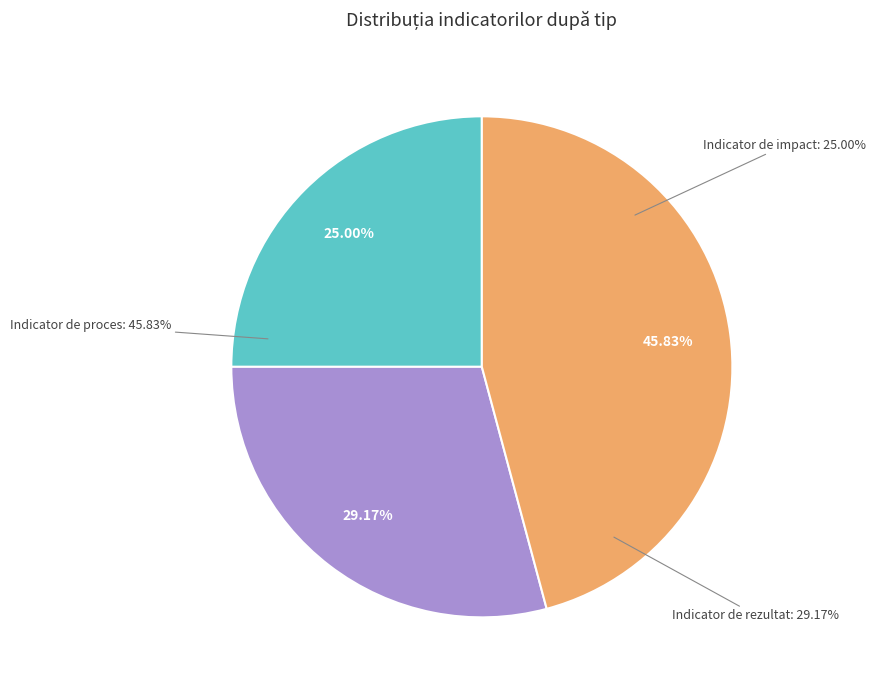

Is it true that Indicator de rezultat is 1% of the pie?

False